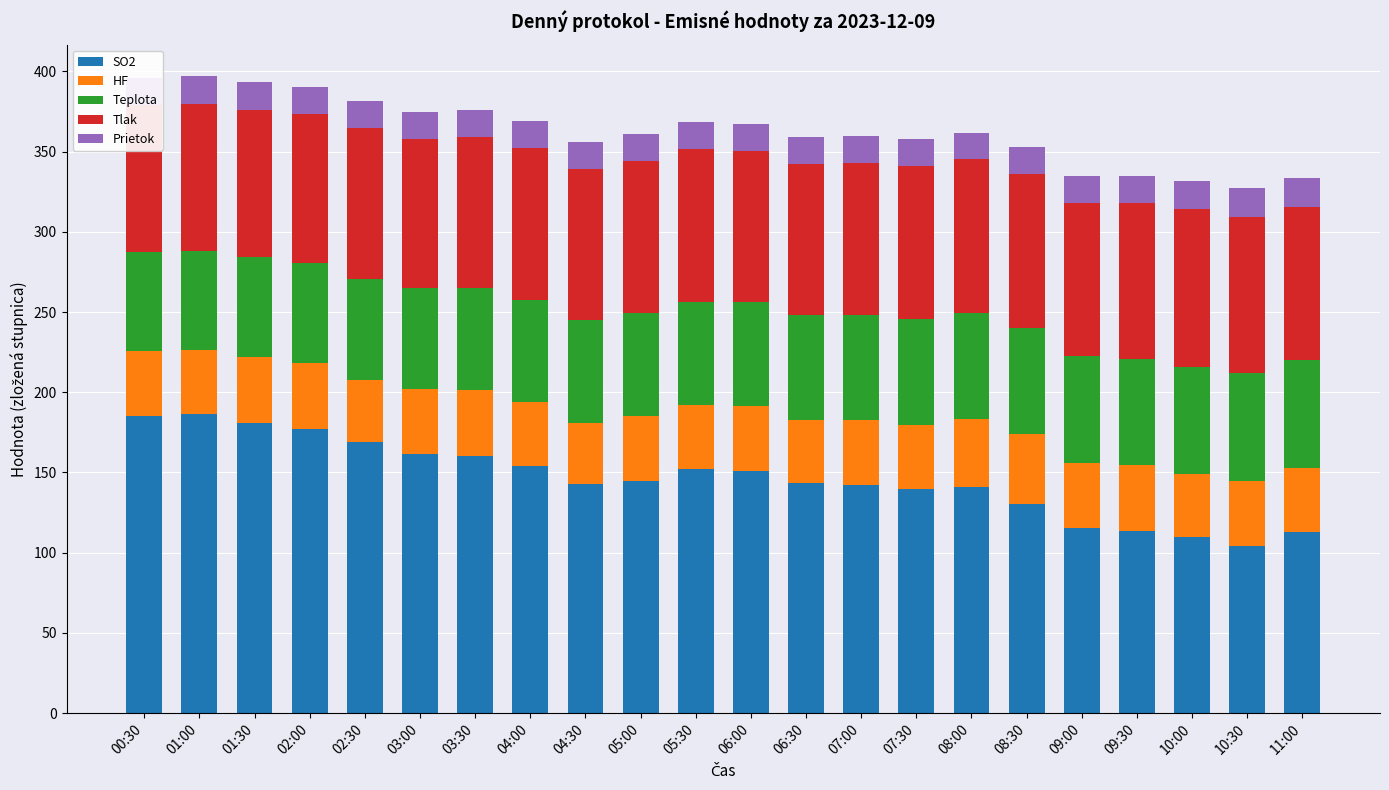

What is the difference between the maximum and minimum values in the SO2 series?

82.2